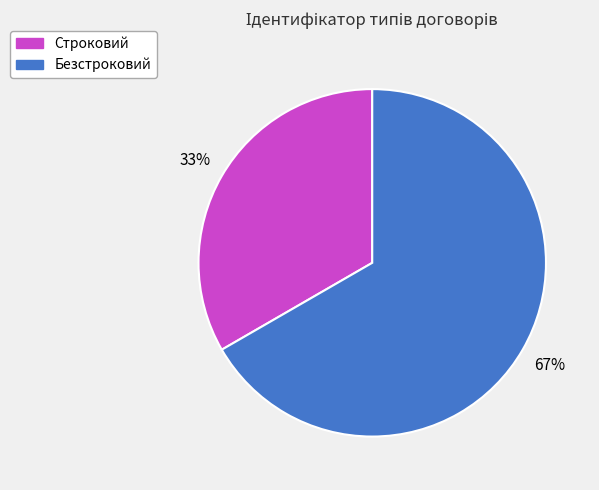

To the nearest percent, what portion does Безстроковий represent?

67%